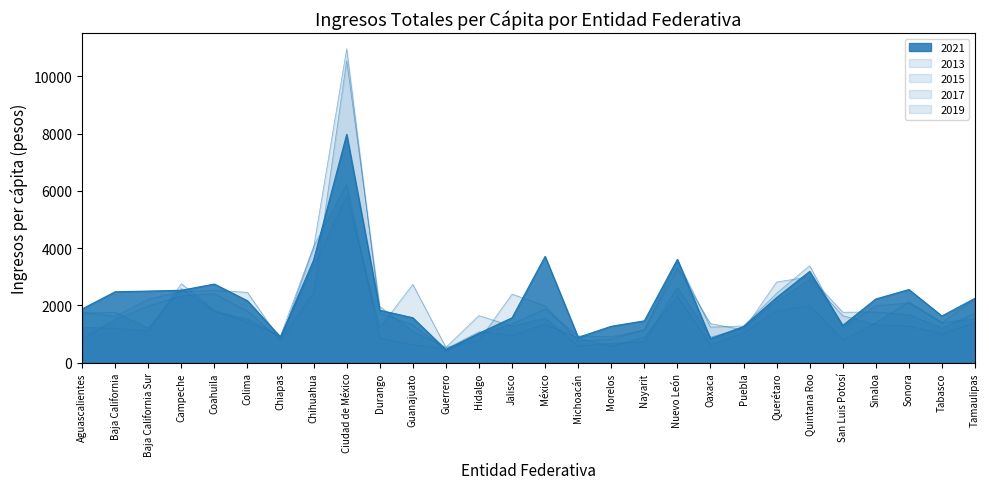

What is the sum of all values?

44560.5